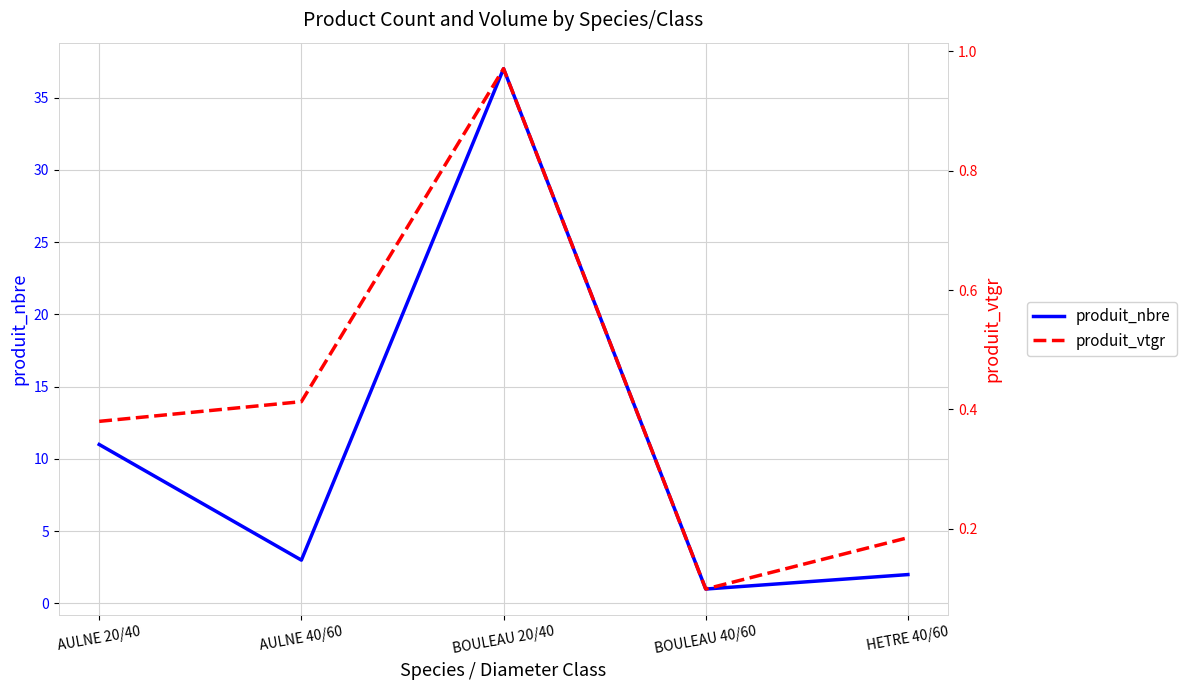

The value of produit_vtgr at AULNE 20/40 is 0.4. True or false?

True